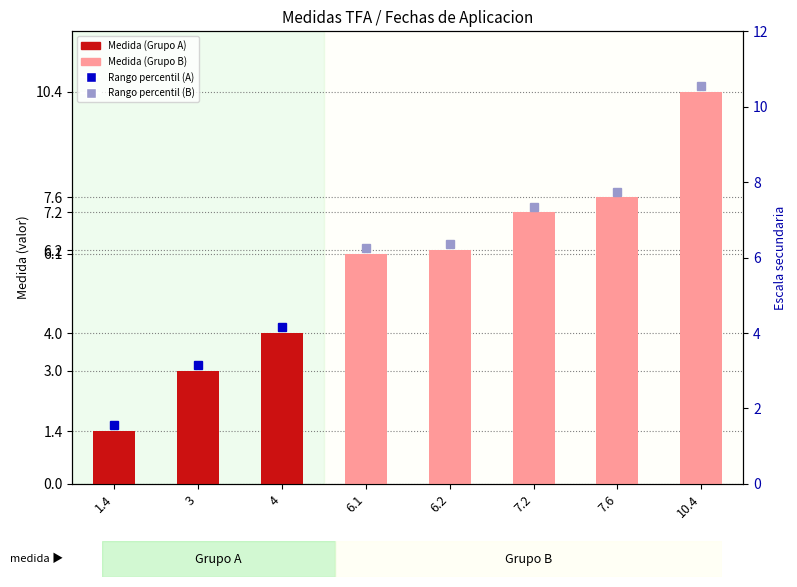

At which category does the chart reach its minimum across all series?

1.4